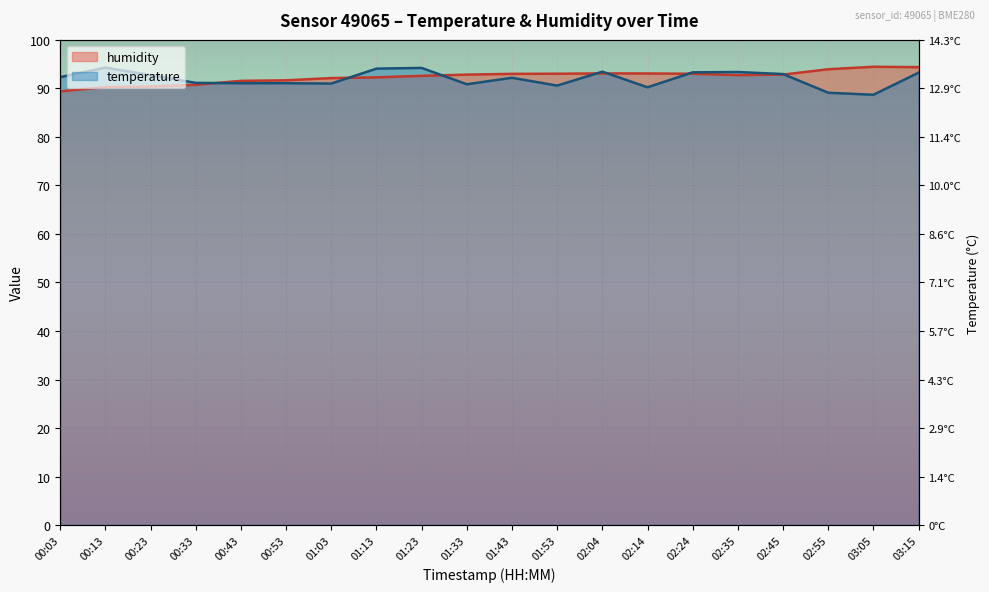

At which label is humidity closest to 91?

00:33